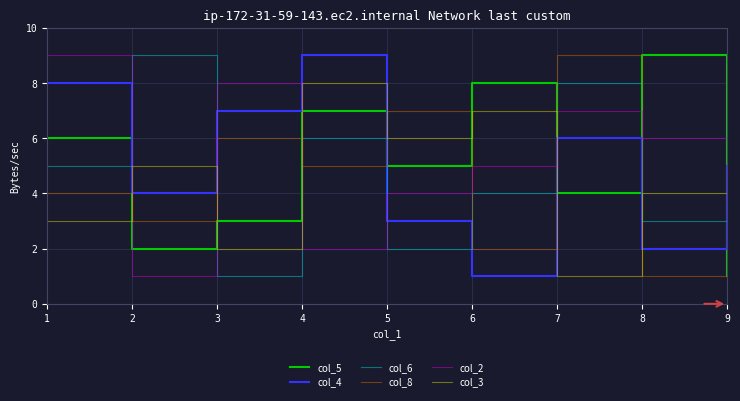

The col_2 series shows 6 at 8. True or false?

True